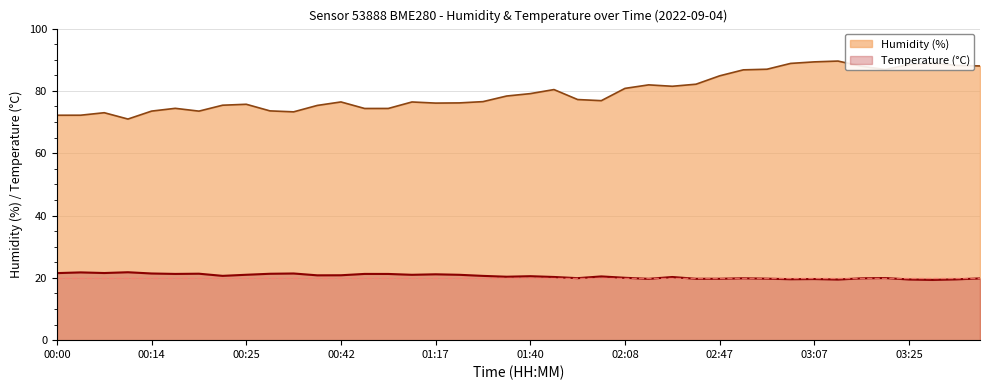

Where does the humidity series first go above 77?

01:34